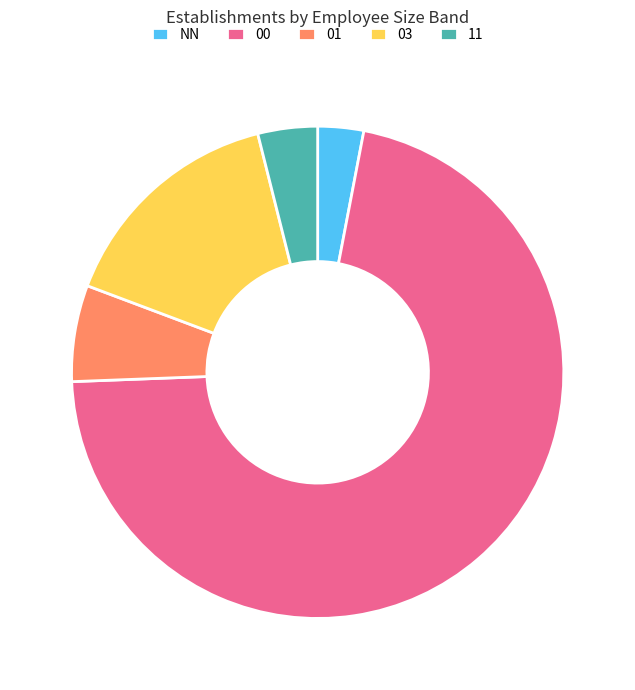

True or false: 01 accounts for 6% of the total.

True